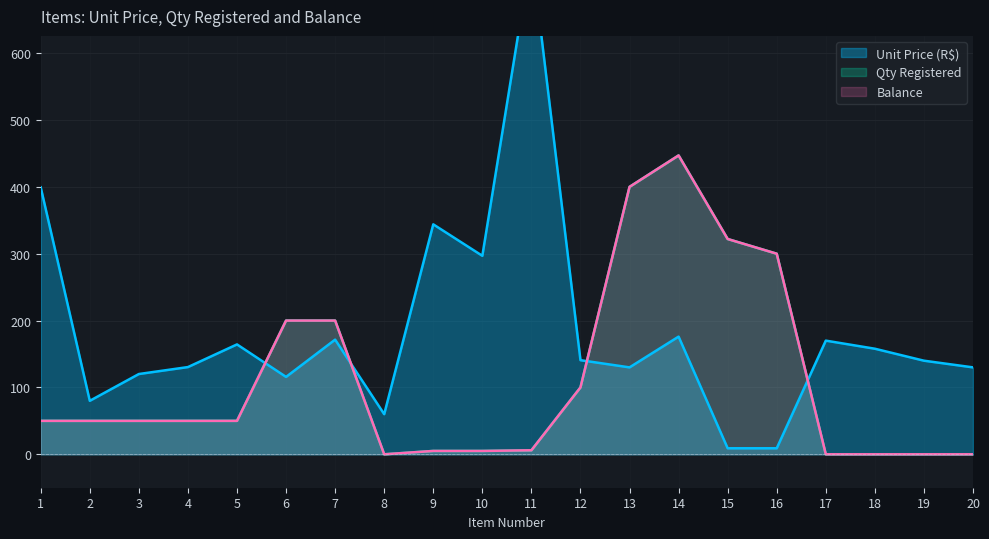

Is it true that Unit Price (R$) equals 140.0 at 19?

True